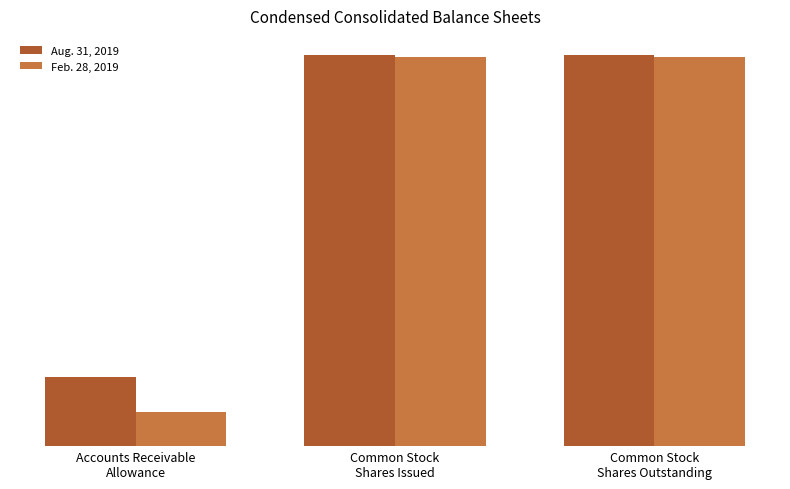

What position from the left is Accounts Receivable
Allowance?

1